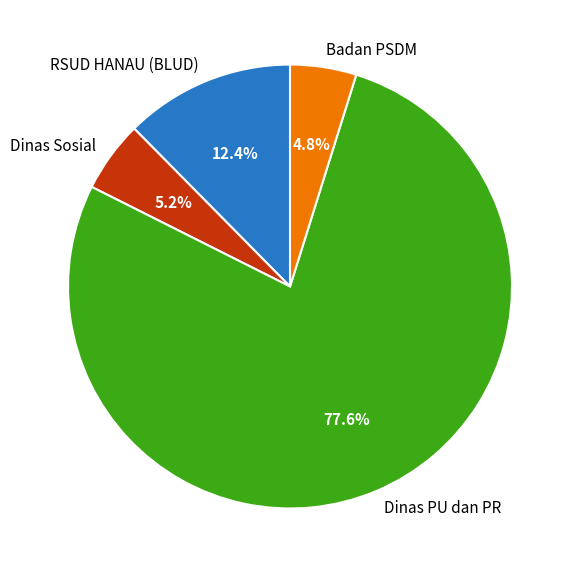

Is there any slice that represents more than half of the pie?

Yes